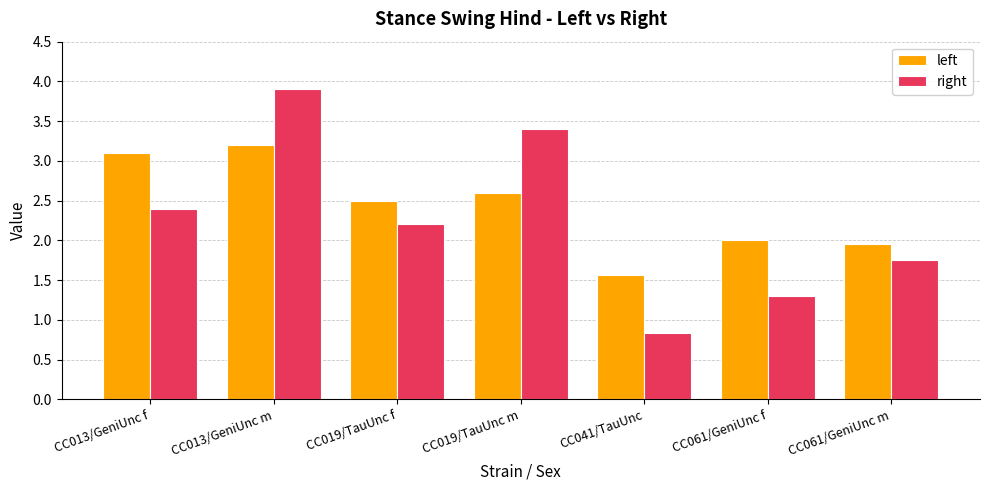

What is the difference between the maximum and minimum values in the left series?

1.6